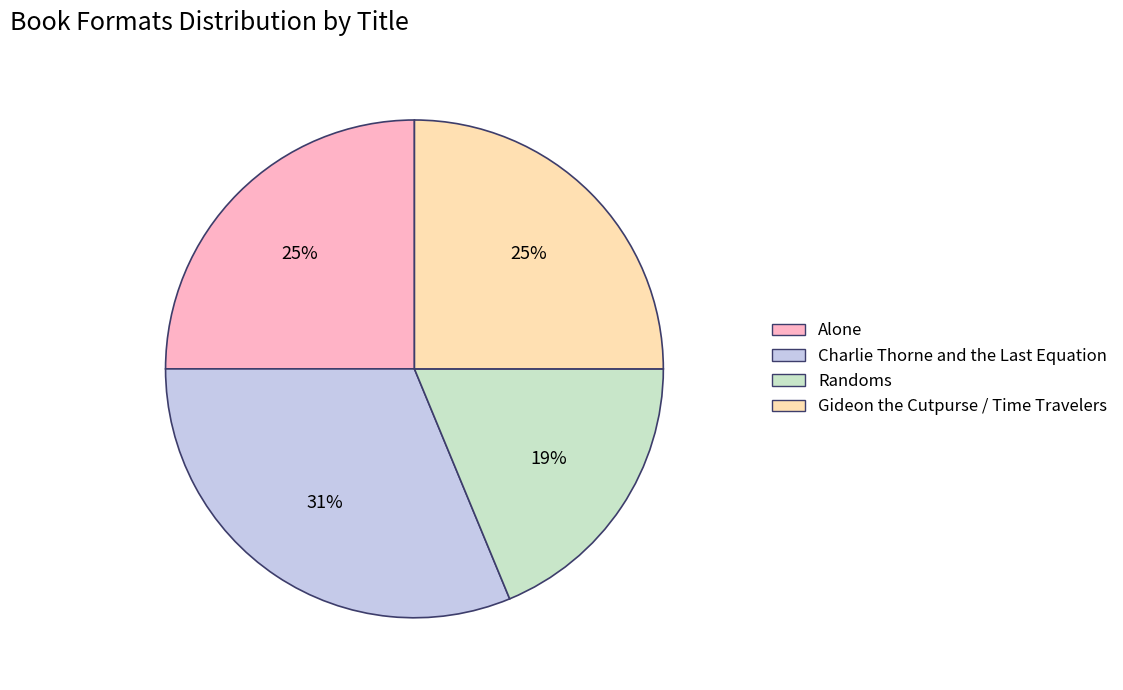

What percentage is the Gideon the Cutpurse / Time Travelers slice, to the nearest percent?

25%